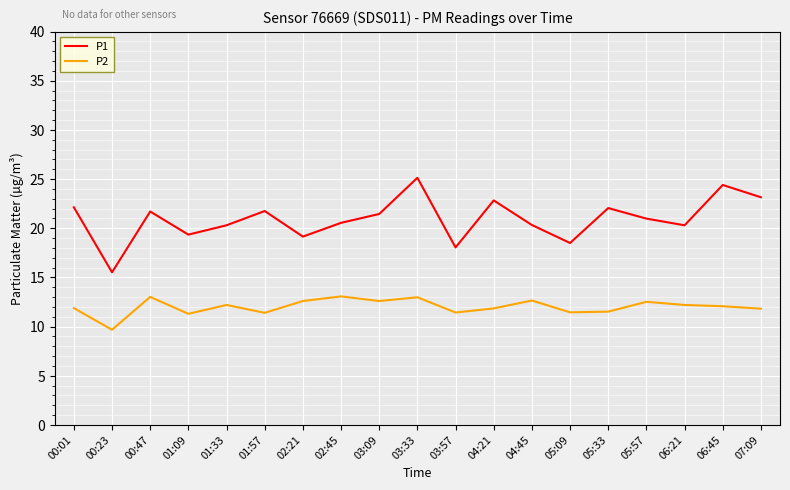

What is the greatest value displayed?

25.1